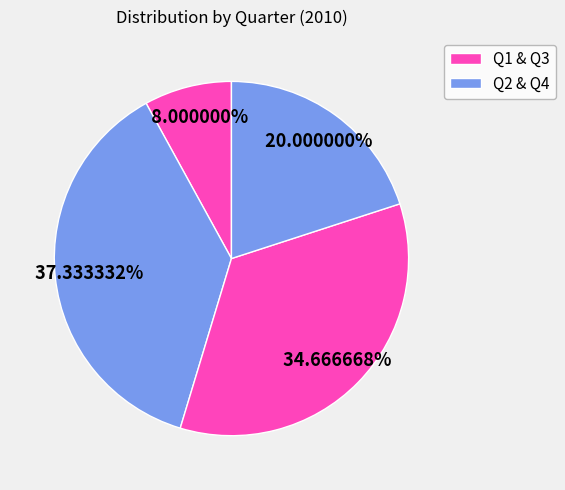

How many segments does this pie chart have?

4